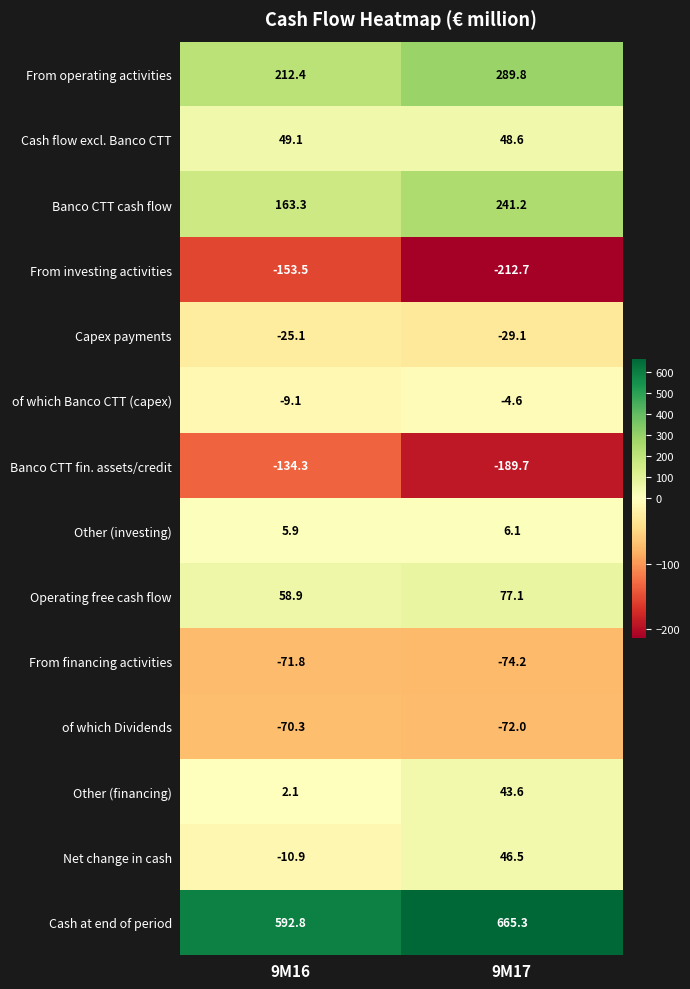

How many values in the Other (investing) series are below 6?

1